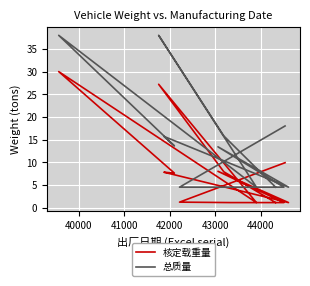

True or false: 总质量 and 核定载重量 intersect in this chart.

False